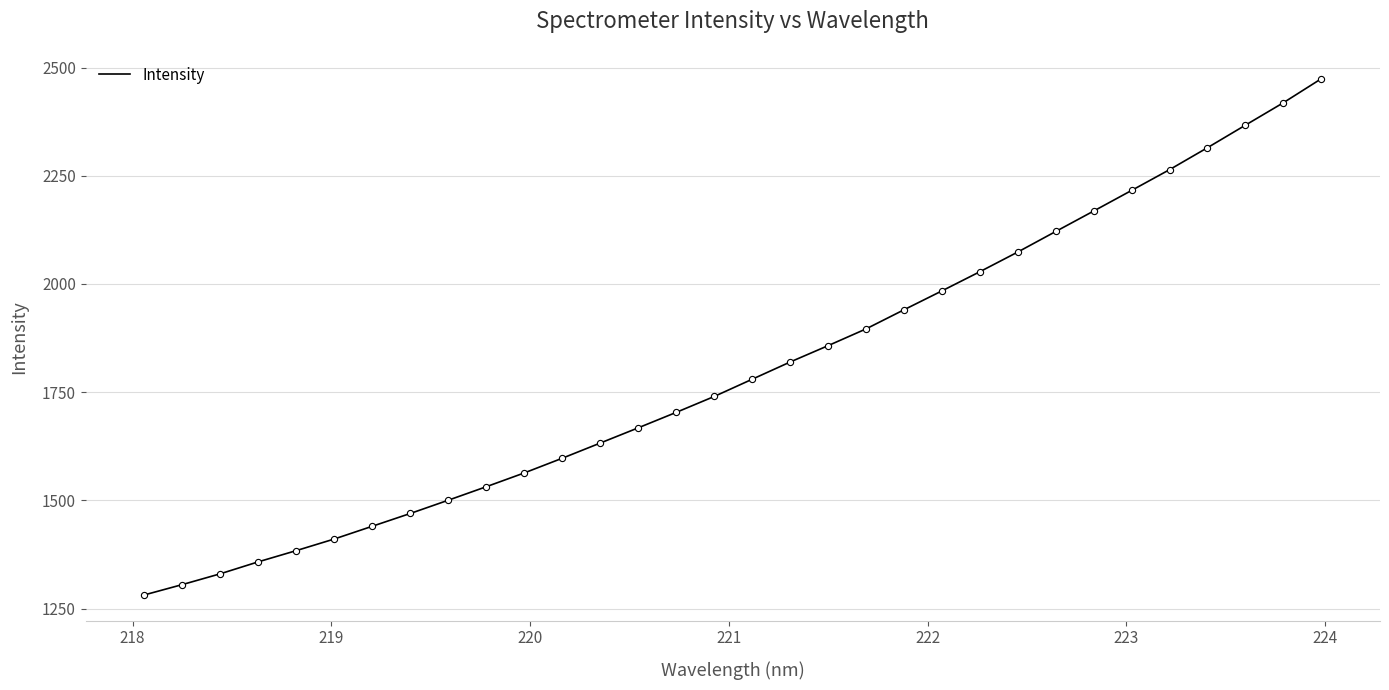

What is the difference between the maximum and minimum values?

1192.1